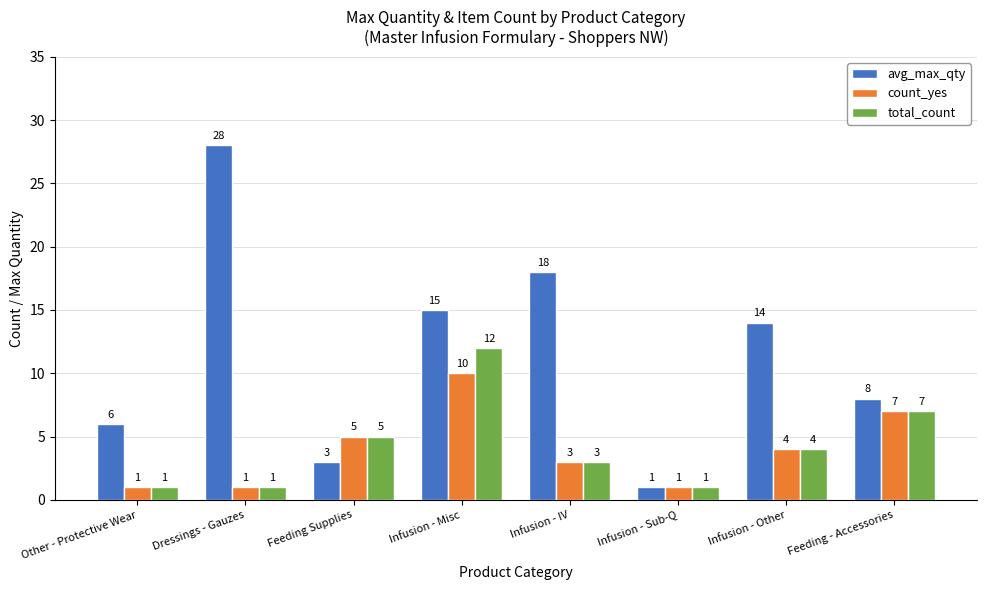

Reading left to right, extract all data points from this chart.

avg_max_qty: 6	28	3	15	18	1	14	8
count_yes: 1	1	5	10	3	1	4	7
total_count: 1	1	5	12	3	1	4	7